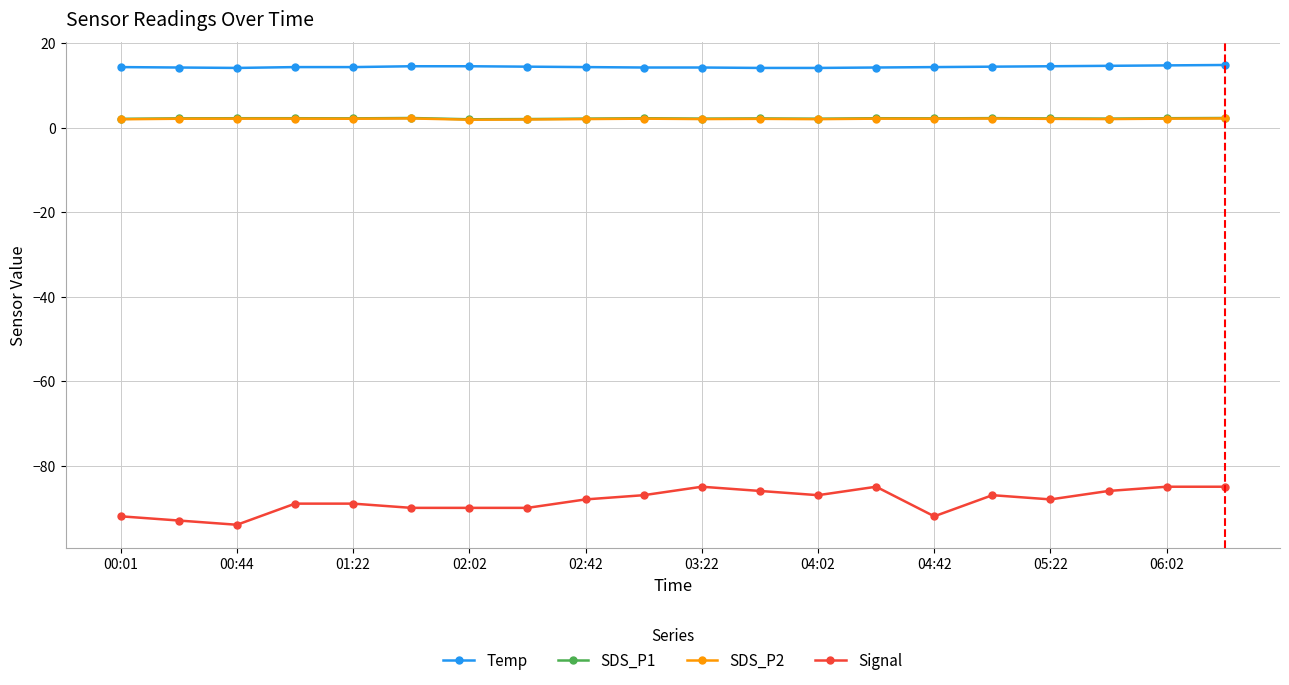

True or false: SDS_P2 has more than 0 interior local peaks.

True